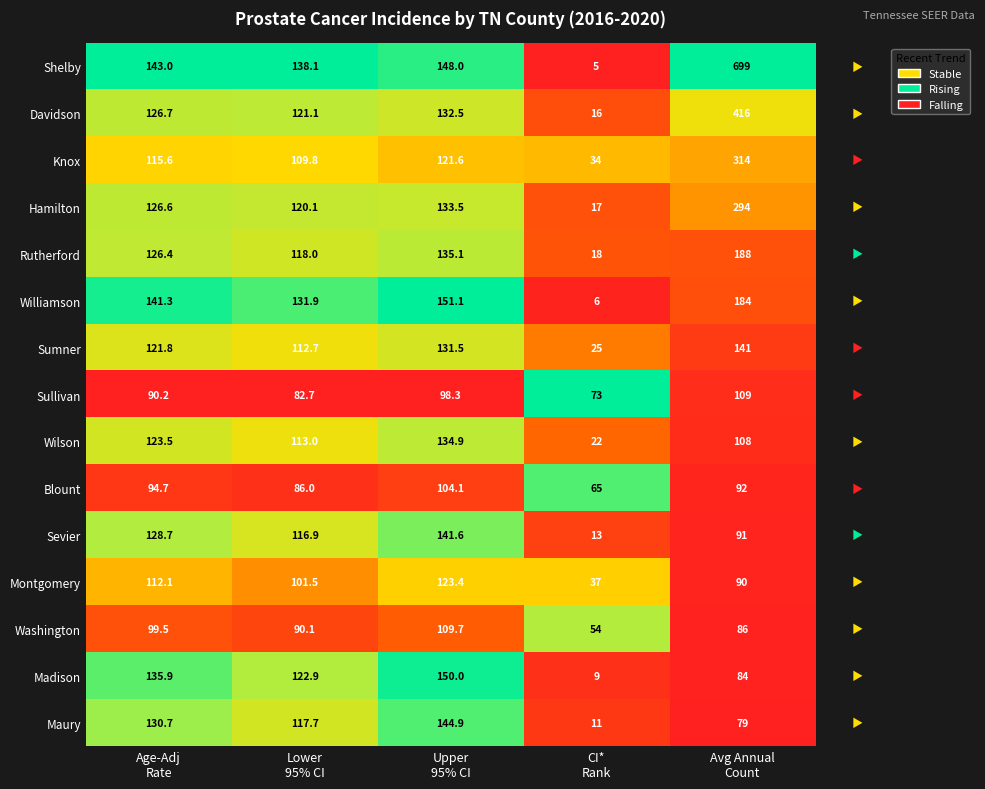

Which series has the largest total across all categories?

Shelby